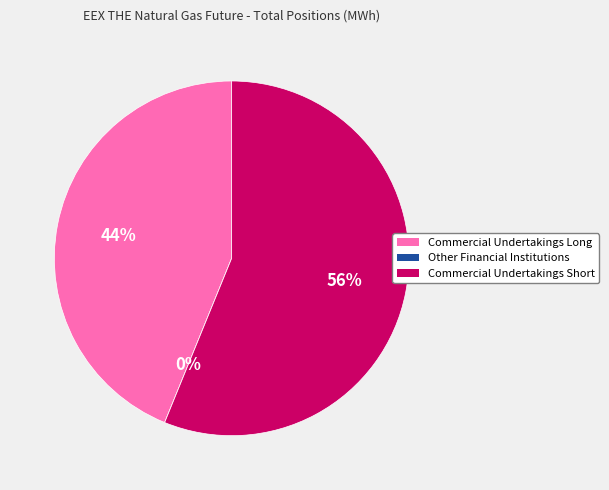

Does Other Financial Institutions account for over 50% of the chart?

No